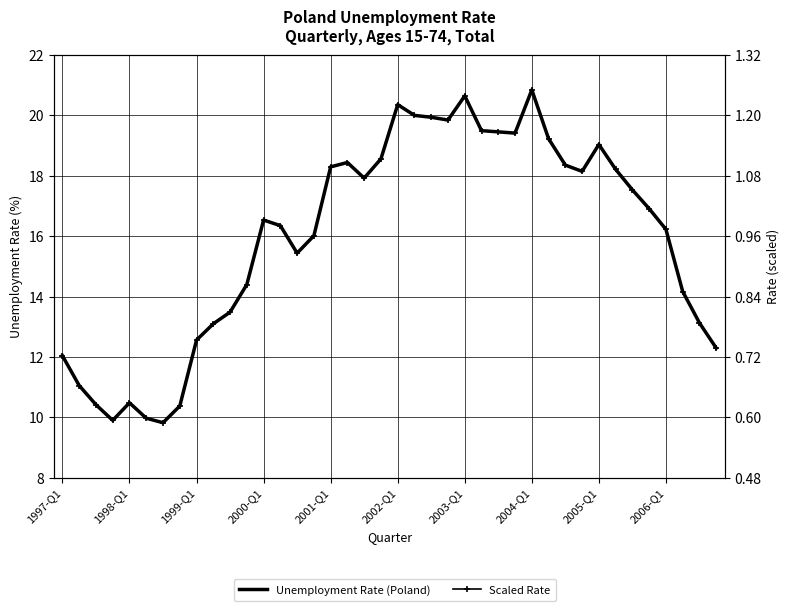

True or false: Scaled Rate and Unemployment Rate (Poland) intersect in this chart.

False